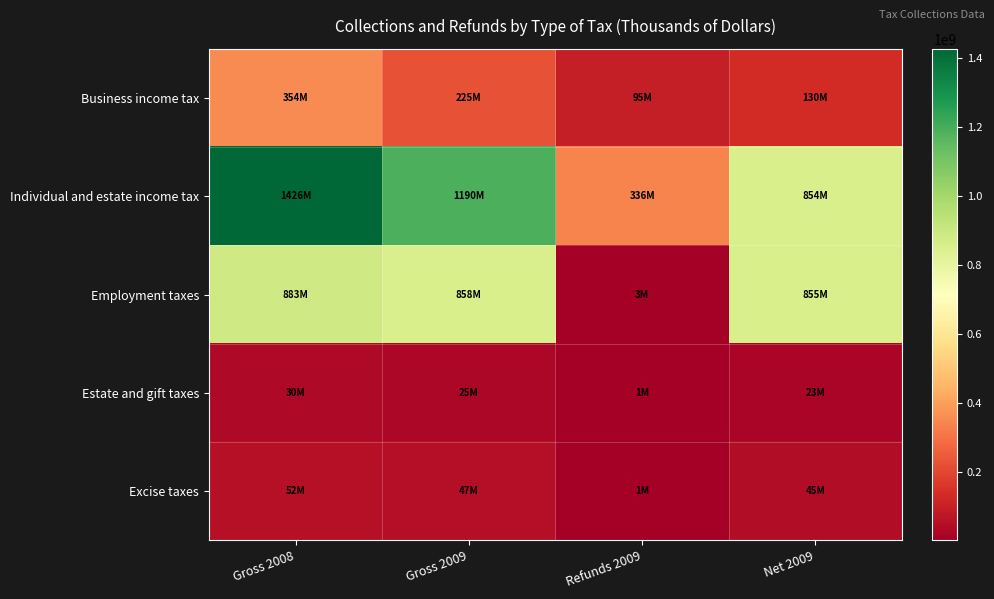

Between Gross 2009 and Net 2009, which series saw the biggest shift?

Individual and estate income tax